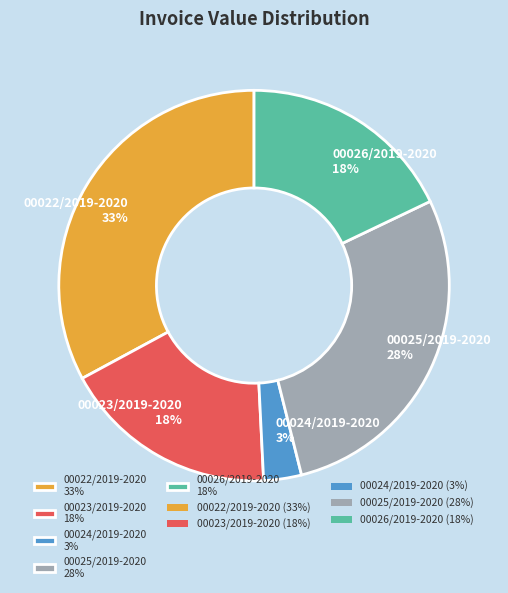

To the nearest percent, what percentage of the pie is 00024/2019-2020?

3%